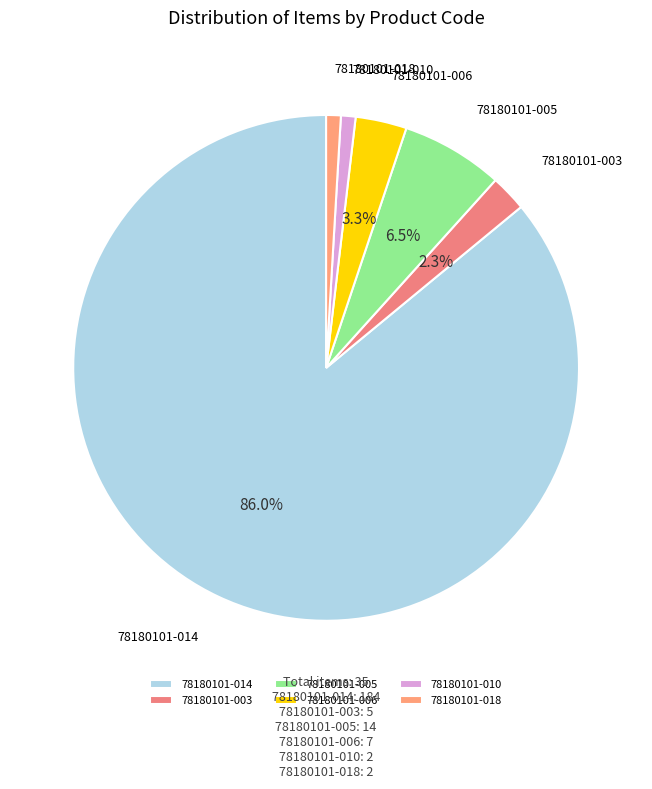

The 78180101-014 slice represents 86% of the pie. True or false?

True